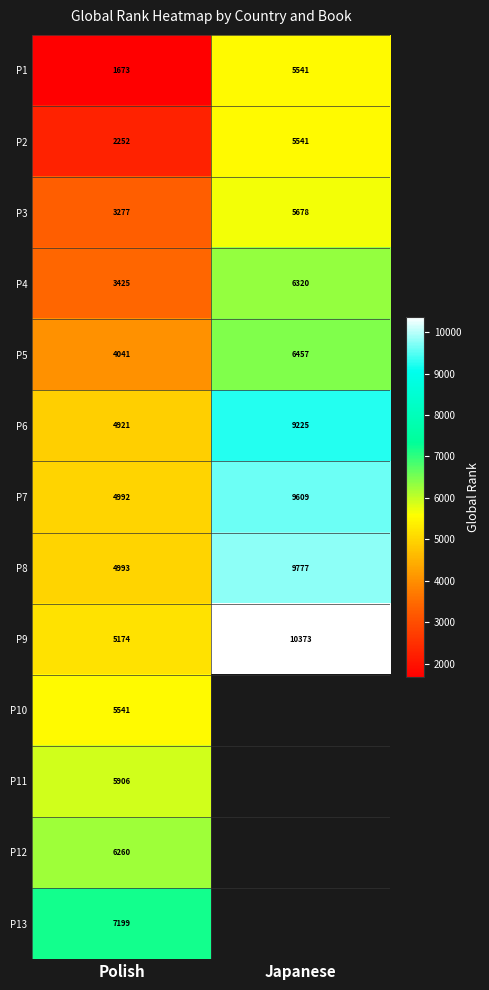

List the labels in order of P8 value, smallest first.

Polish, Japanese